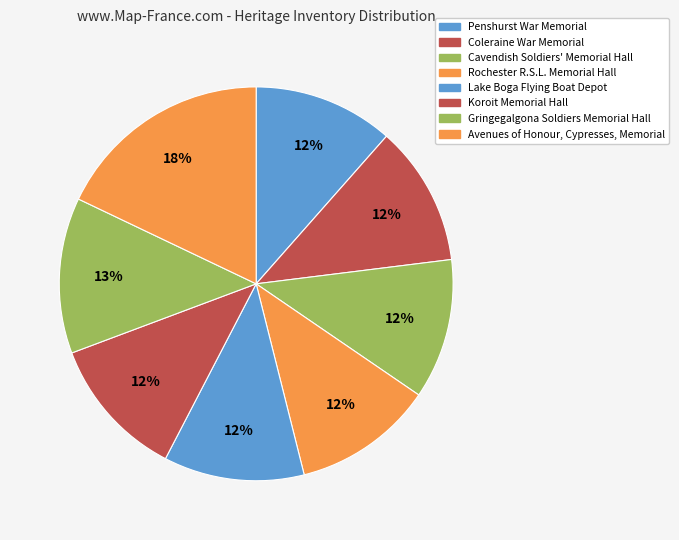

How many segments does this pie chart have?

8